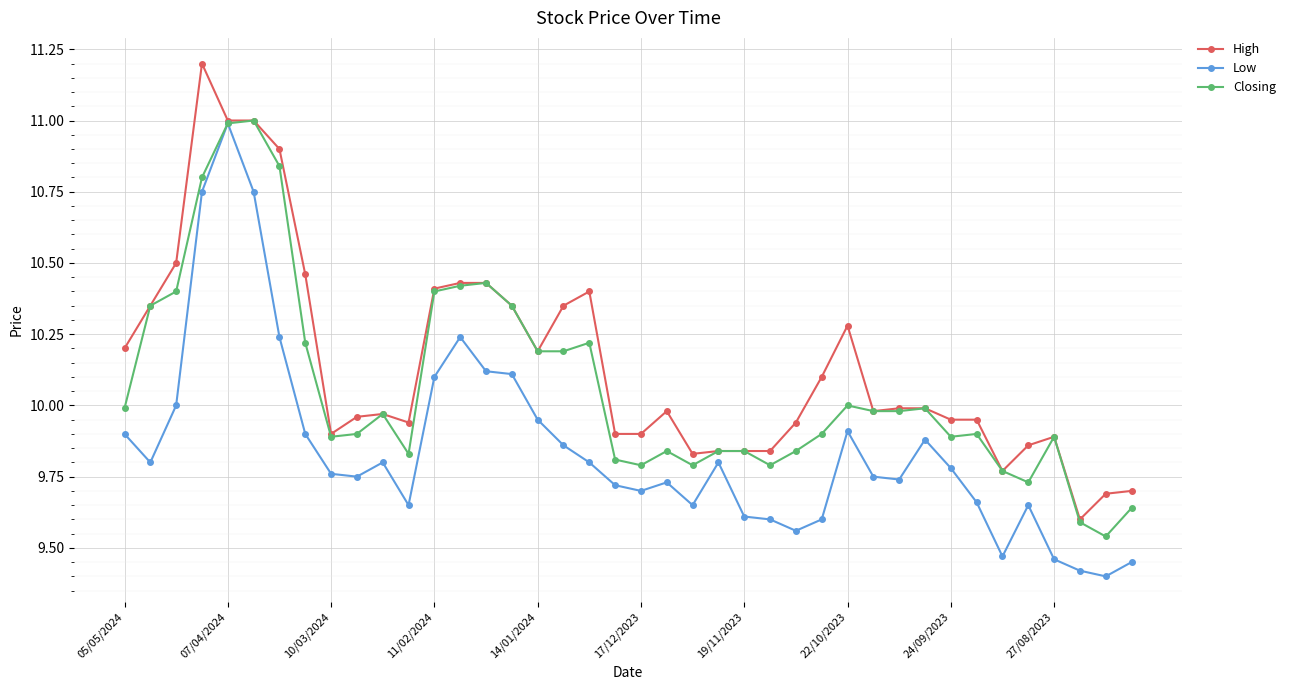

True or false: Closing has more than 2 points higher than both neighbors.

True